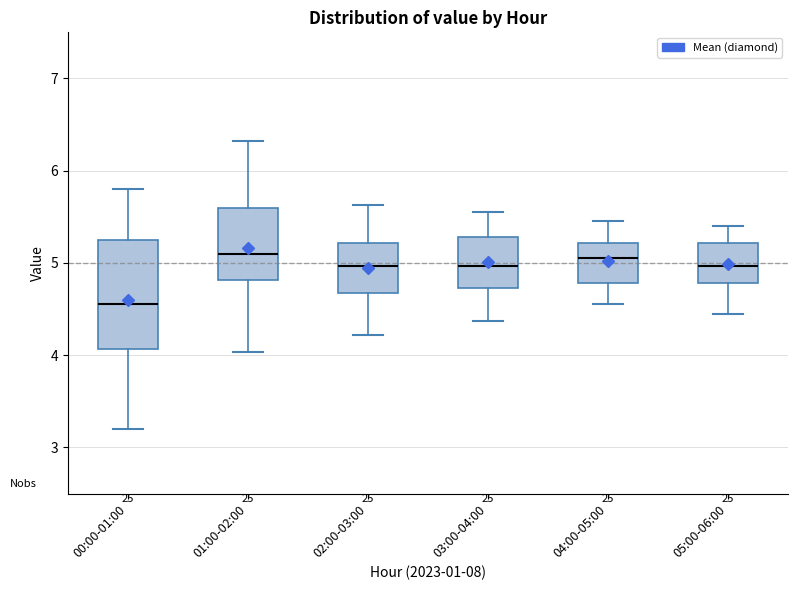

Which box is the tallest, from its lower edge to its upper edge?

00:00-01:00